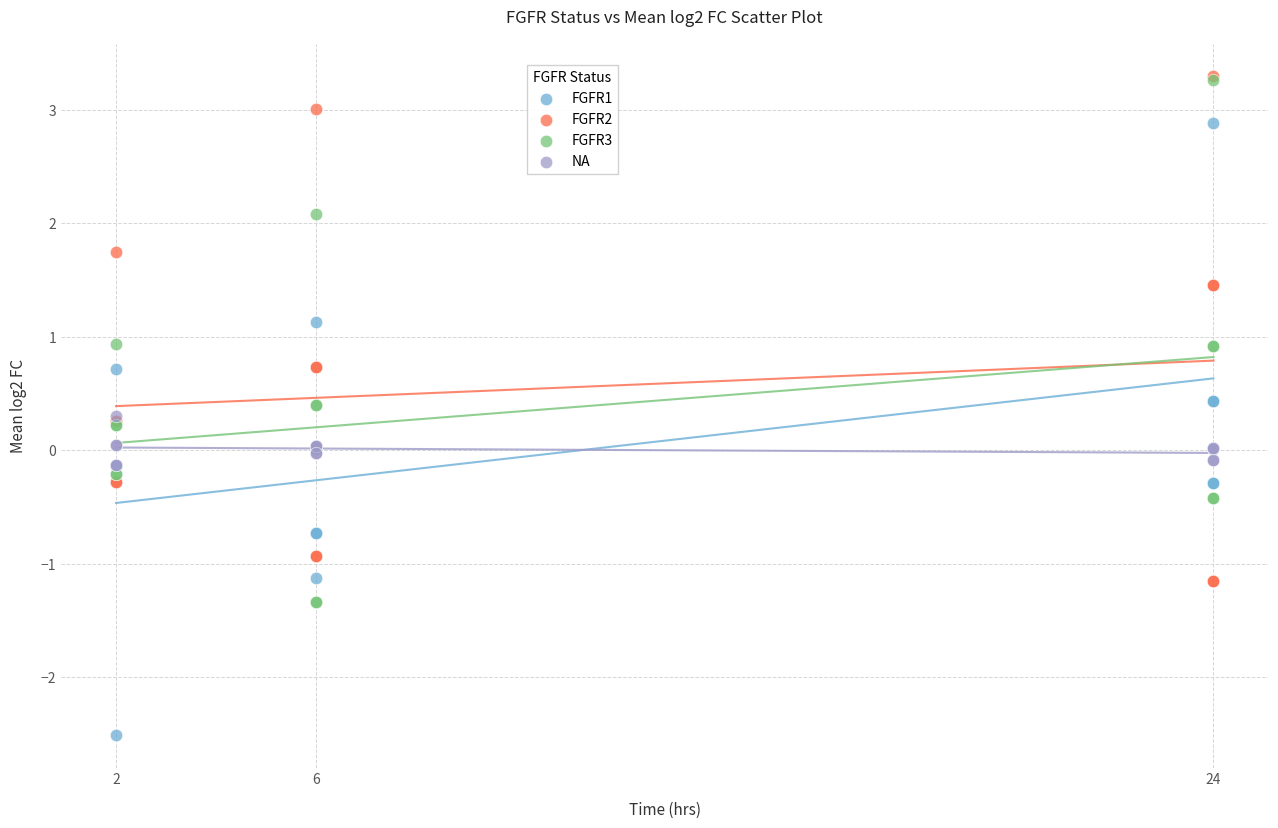

Which series has the widest spread of Y values?

FGFR1